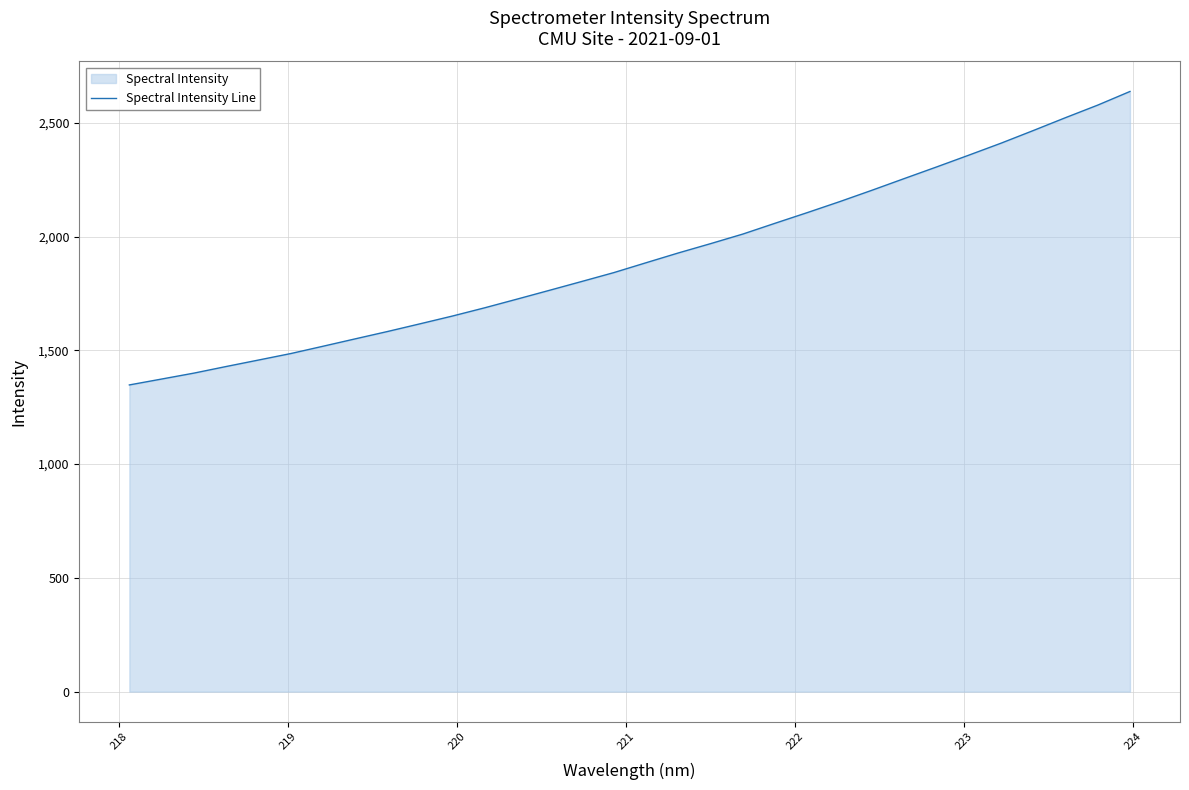

What is the difference between the maximum and minimum values?

1289.7